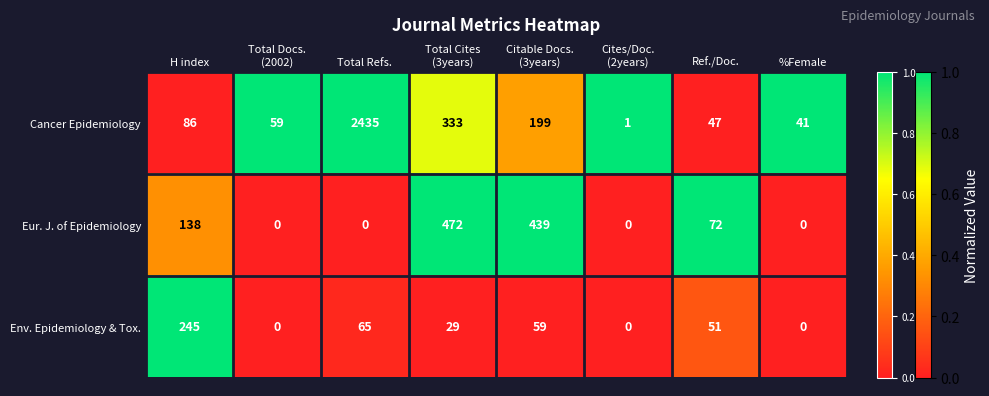

What is the greatest value displayed?

2435